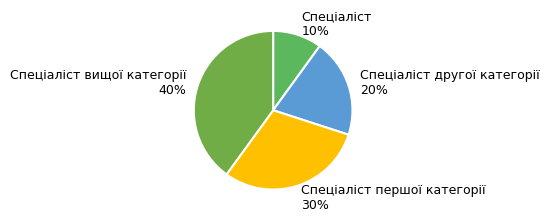

Does Спеціаліст другої категорії represent more than half of the total?

No